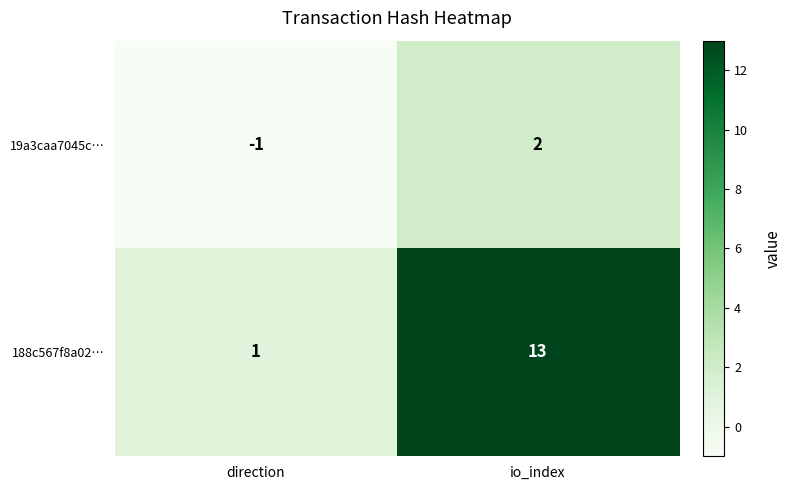

Reading left to right, list all the values displayed in this chart.

19a3caa7045c…: direction=-1	io_index=2
188c567f8a02…: direction=1	io_index=13